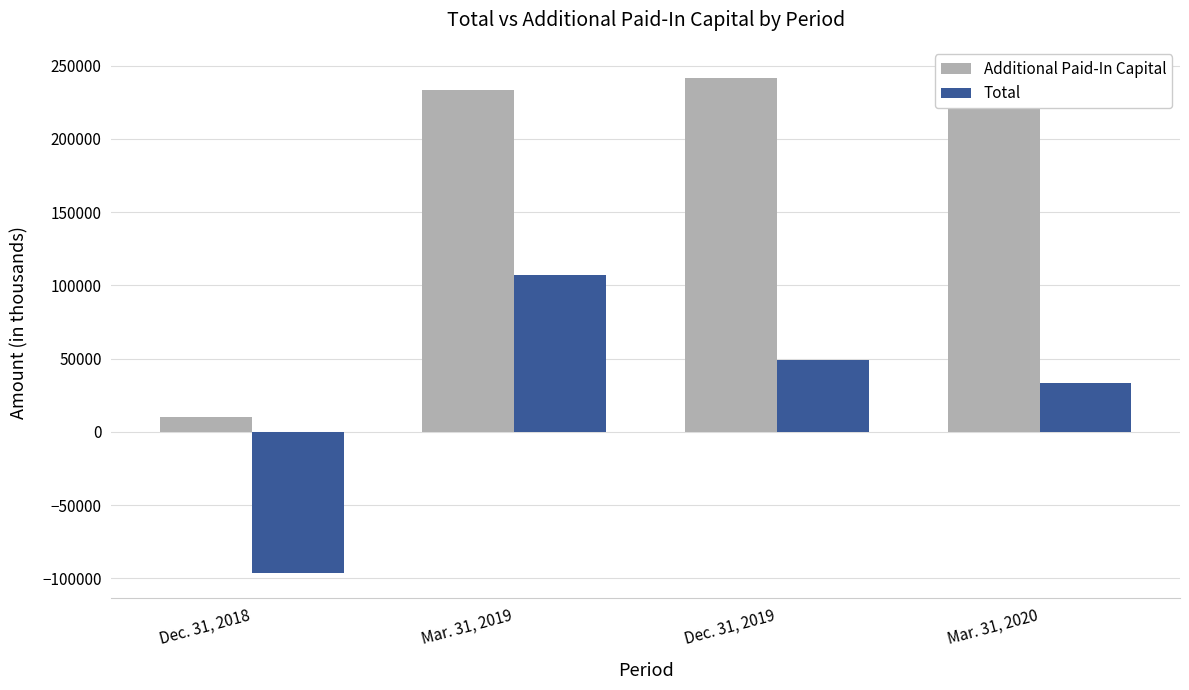

Reading right to left, what are all the values shown in this chart?

Additional Paid-In Capital: 245701	241412	233553	9978
Total: 33621	48883	107136	-96244